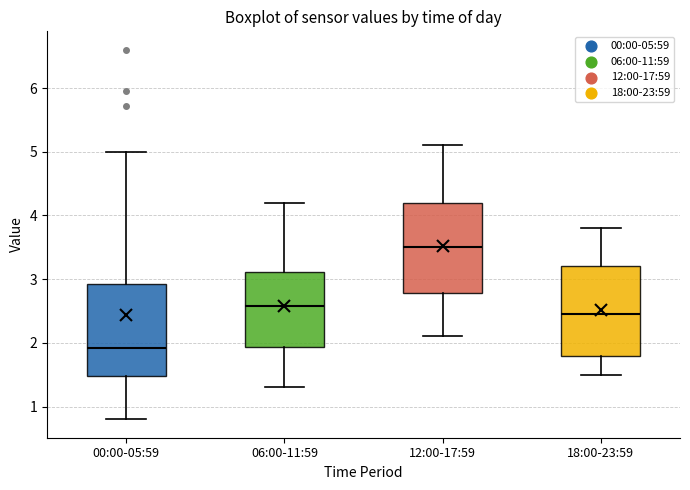

Reading left to right, read every box against the y-axis: the position of its median line, the range the box covers, and the ends of its whiskers. The values are not printed on the chart, so give them approximately, as read against the axis.

00:00-05:59: median 1.9, box 1.5 to 2.9, whiskers 0.8 to 5.0
06:00-11:59: median 2.6, box 1.9 to 3.1, whiskers 1.3 to 4.2
12:00-17:59: median 3.5, box 2.8 to 4.2, whiskers 2.1 to 5.1
18:00-23:59: median 2.5, box 1.8 to 3.2, whiskers 1.5 to 3.8